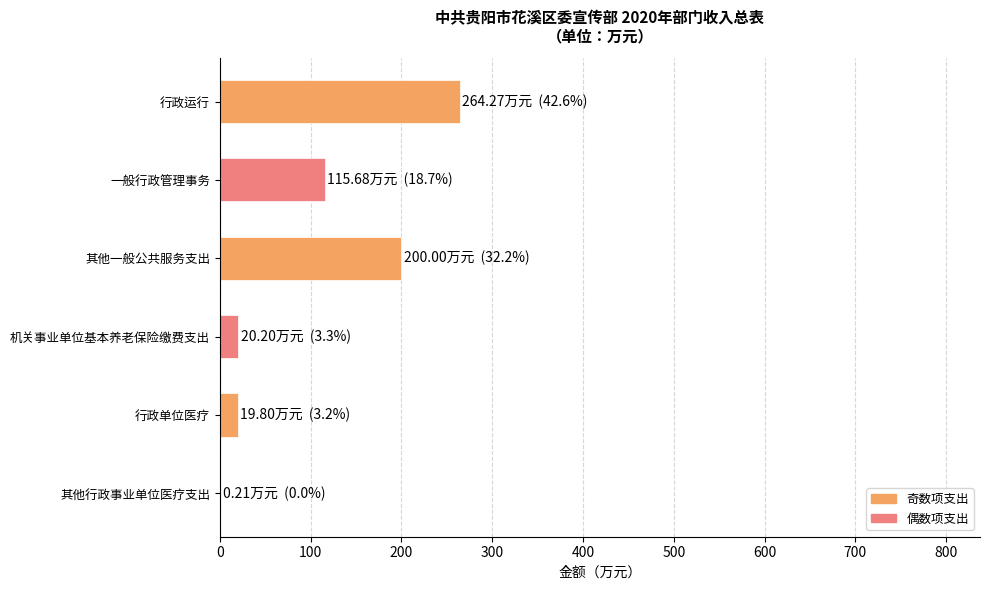

The value at 行政单位医疗 is 19.8. True or false?

True